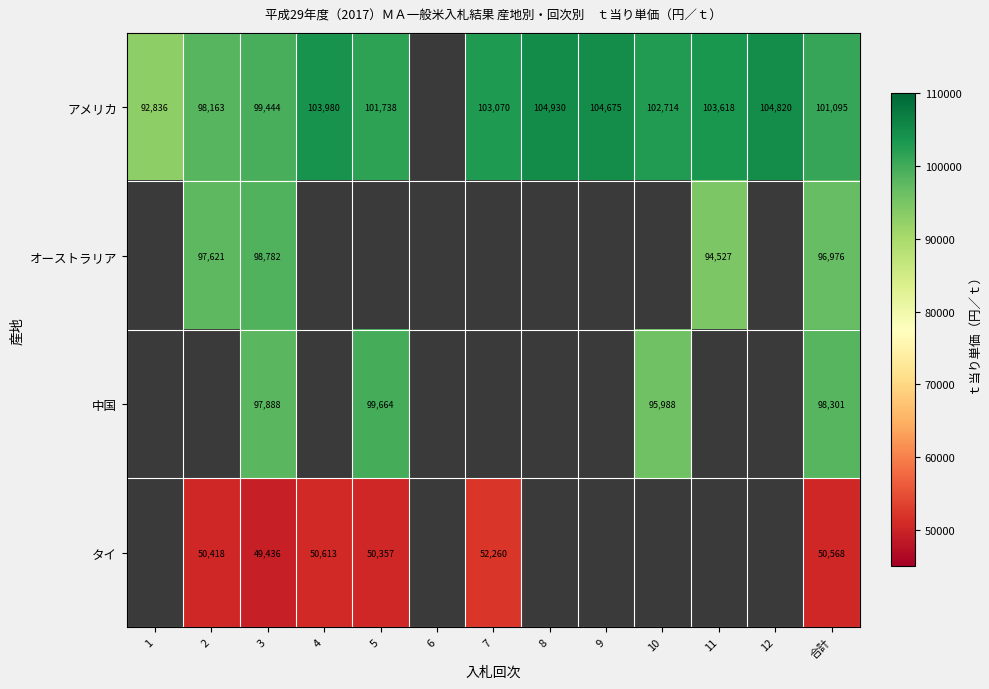

At 合計, list the series in order from largest to smallest.

アメリカ, 中国, オーストラリア, タイ